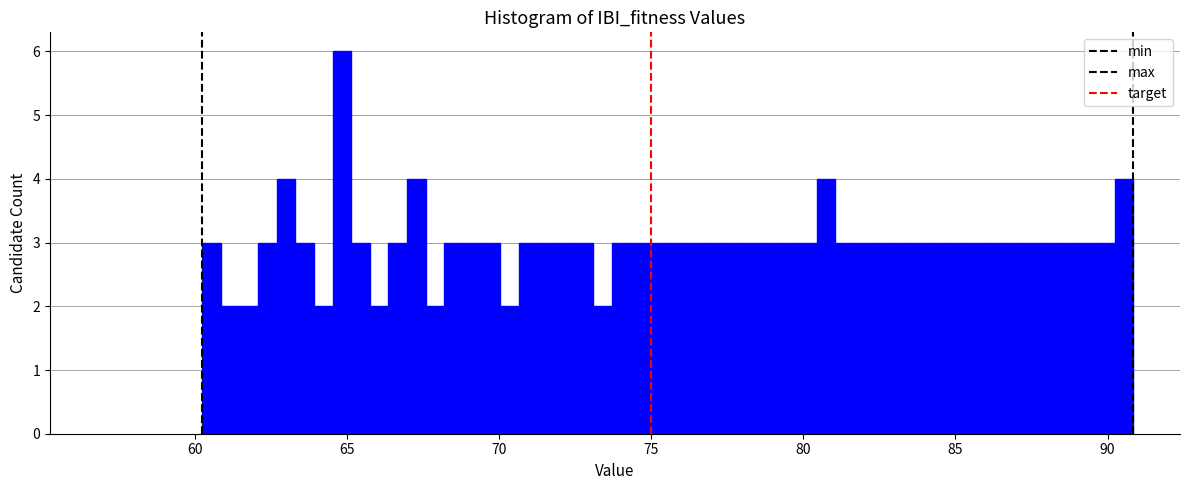

Read against the x-axis, roughly where is the centre of the tallest bar?

65.0